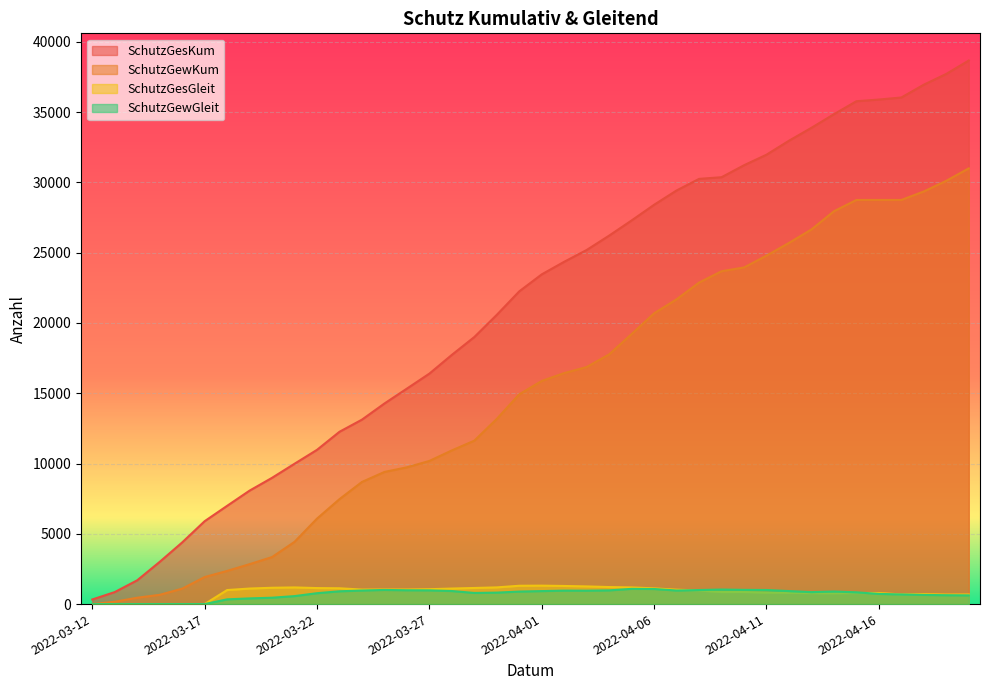

List the series in order of their peak value, highest first.

SchutzGesKum, SchutzGewKum, SchutzGesGleit, SchutzGewGleit